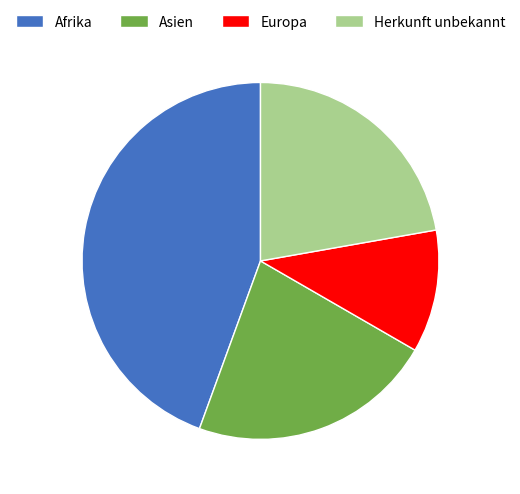

True or false: Europa accounts for 25% of the total.

False